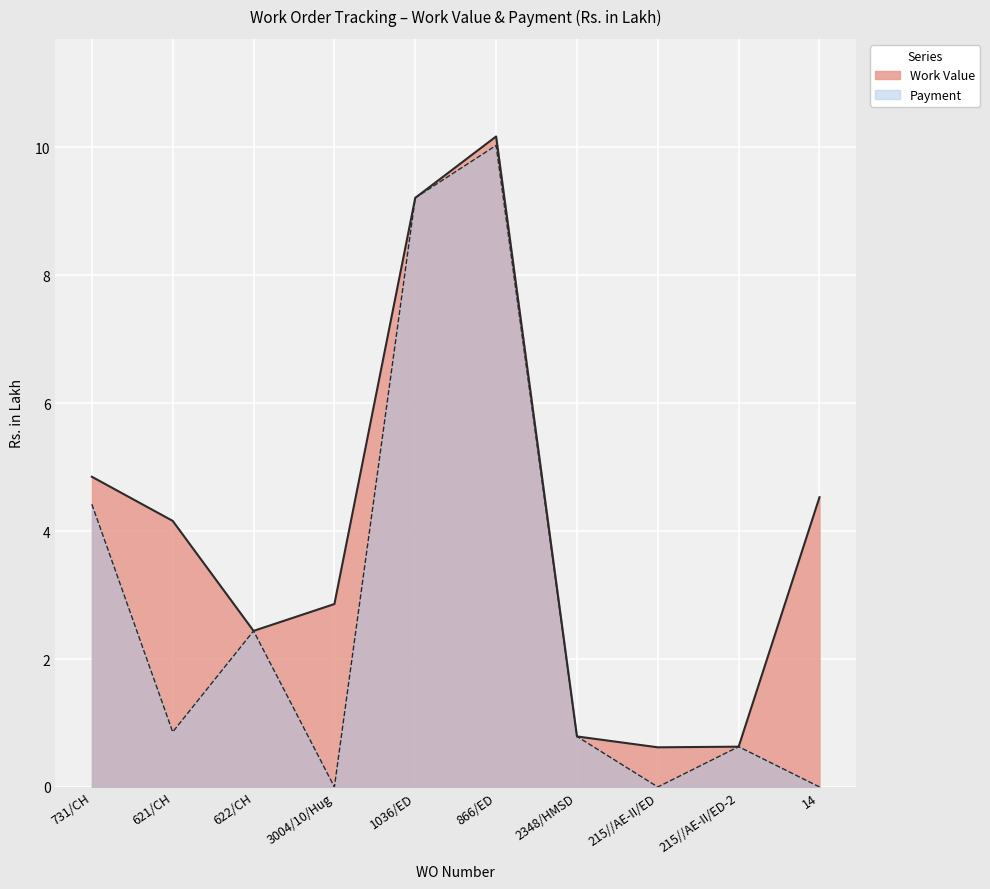

How many interior local valleys does the Payment series have?

3